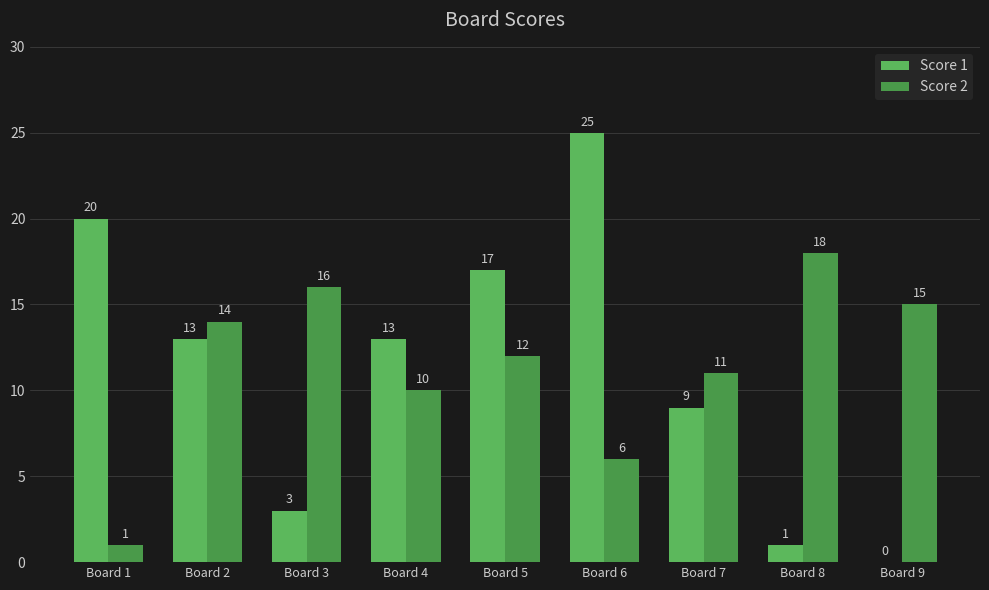

Which category has the lowest value across all series?

Board 9